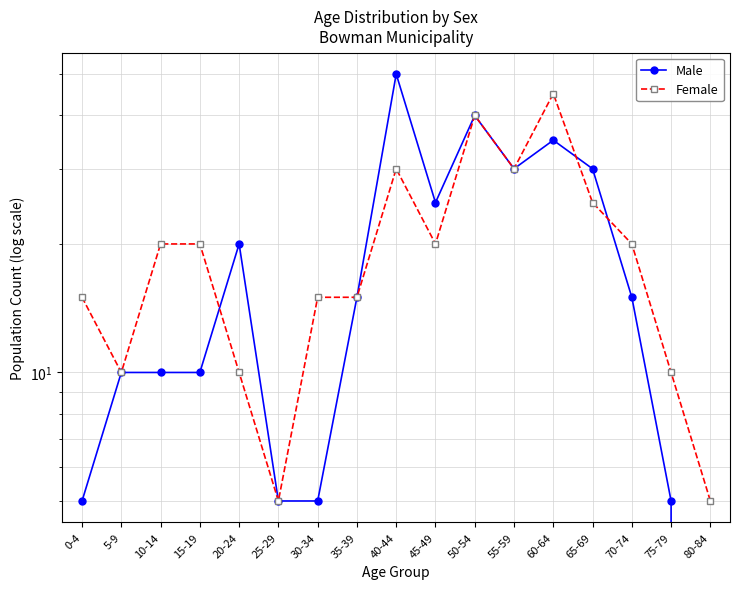

Reading left to right, list all the values displayed in this chart.

Male: 0-4=5	5-9=10	10-14=10	15-19=10	20-24=20	25-29=5	30-34=5	35-39=15	40-44=50	45-49=25	50-54=40	55-59=30	60-64=35	65-69=30	70-74=15	75-79=5	80-84=0
Female: 0-4=15	5-9=10	10-14=20	15-19=20	20-24=10	25-29=5	30-34=15	35-39=15	40-44=30	45-49=20	50-54=40	55-59=30	60-64=45	65-69=25	70-74=20	75-79=10	80-84=5